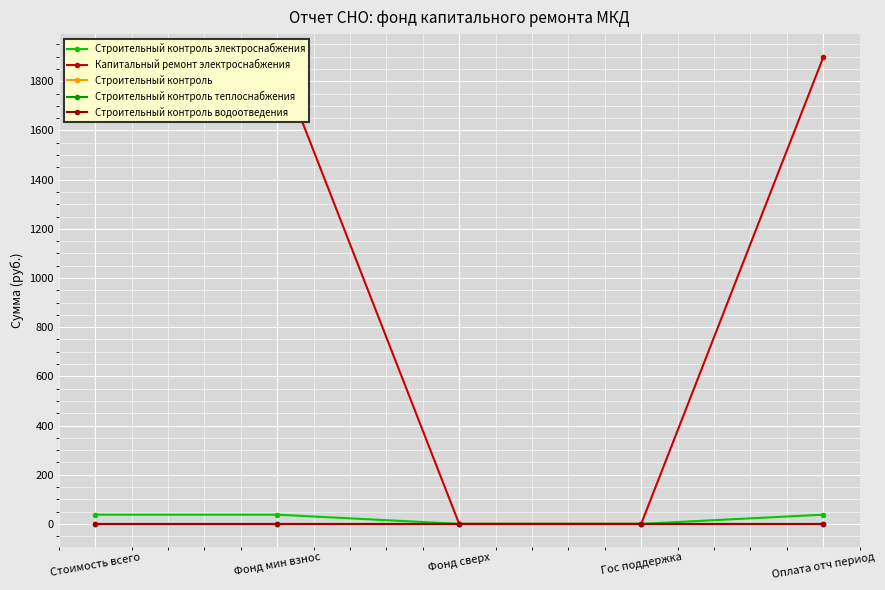

What are all the series names shown in the legend?

Строительный контроль электроснабжения, Капитальный ремонт электроснабжения, Строительный контроль, Строительный контроль теплоснабжения, Строительный контроль водоотведения